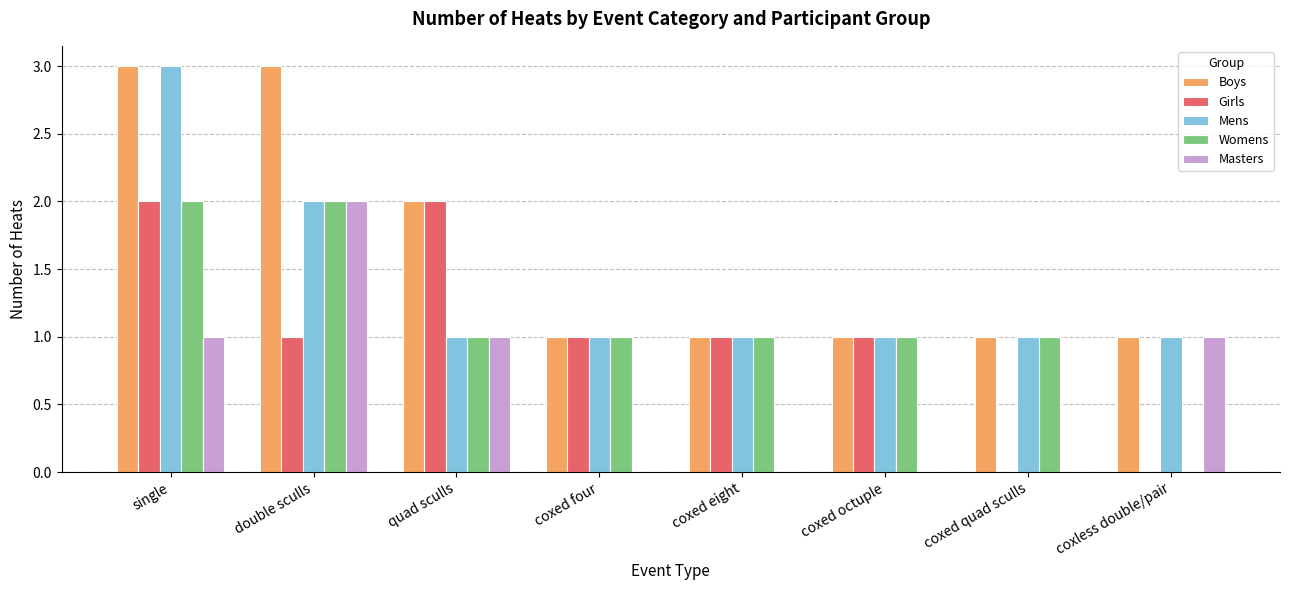

At which label is Boys closest to 2?

quad sculls